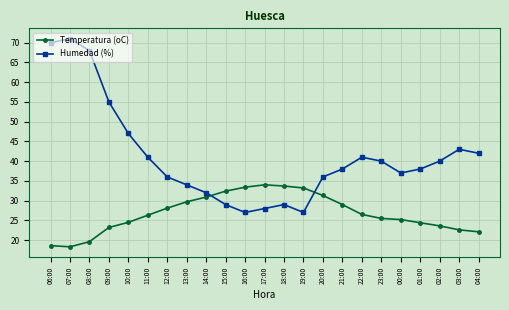

How many interior local valleys does the Humedad (%) series have?

3